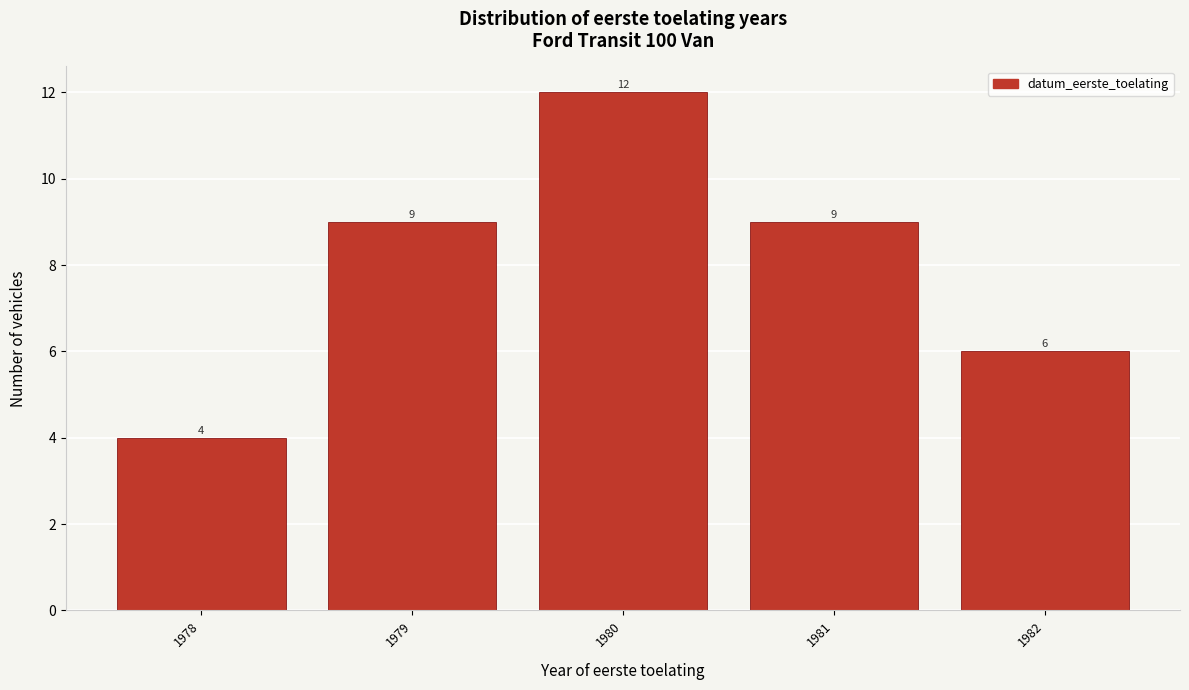

Reading right to left, list all the values displayed in this chart.

6	9	12	9	4